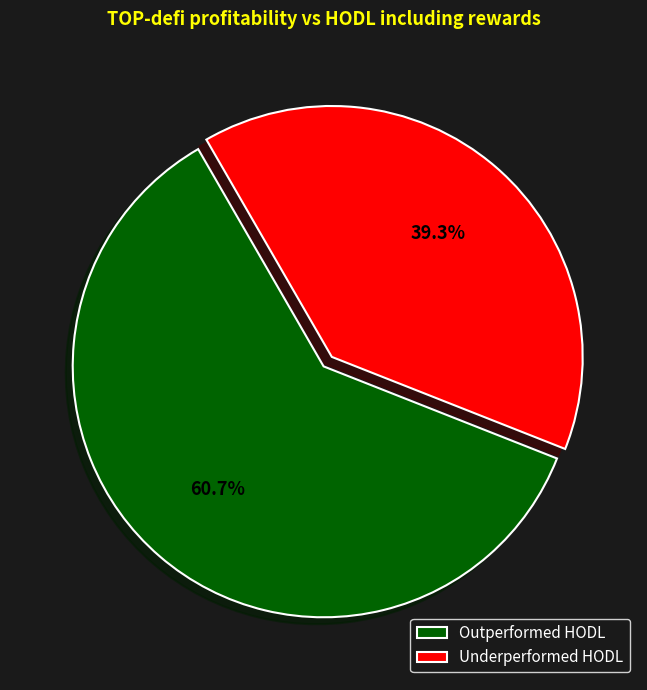

Is the sum of Outperformed HODL and Underperformed HODL greater than half?

Yes